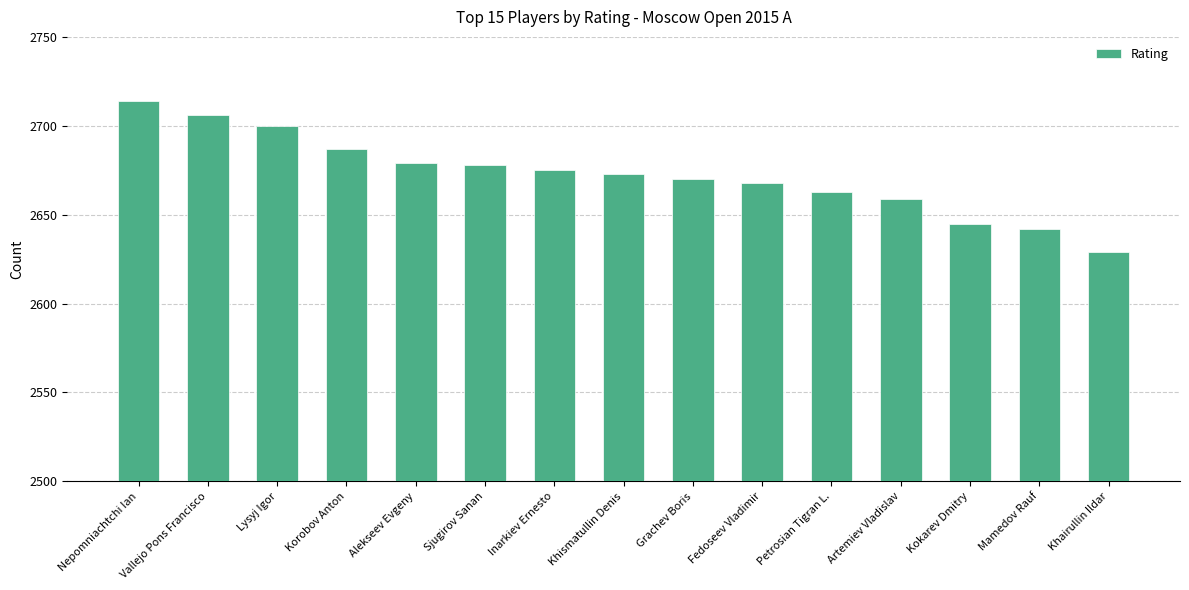

Which label corresponds to the largest value in the chart?

Nepomniachtchi Ian